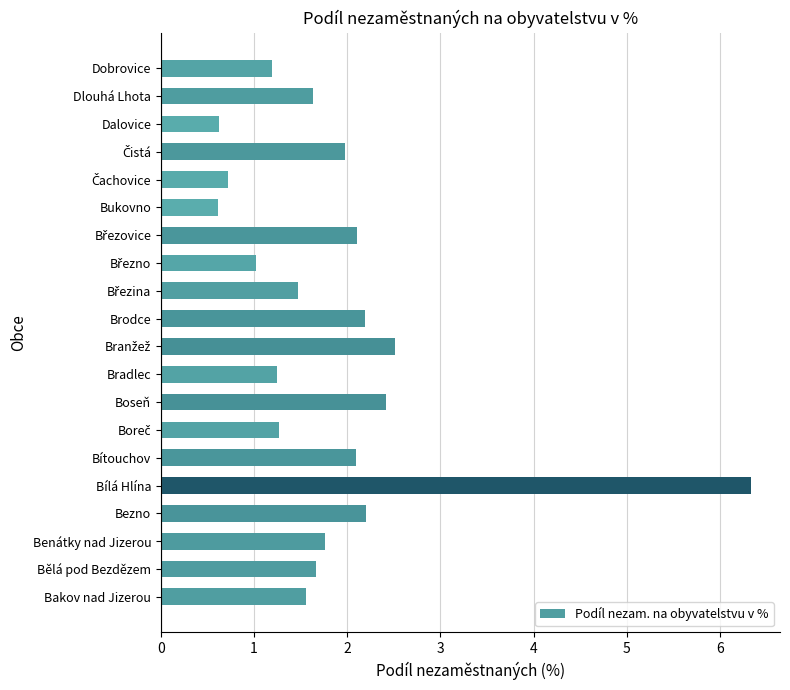

What is the difference between the maximum and minimum values?

5.7